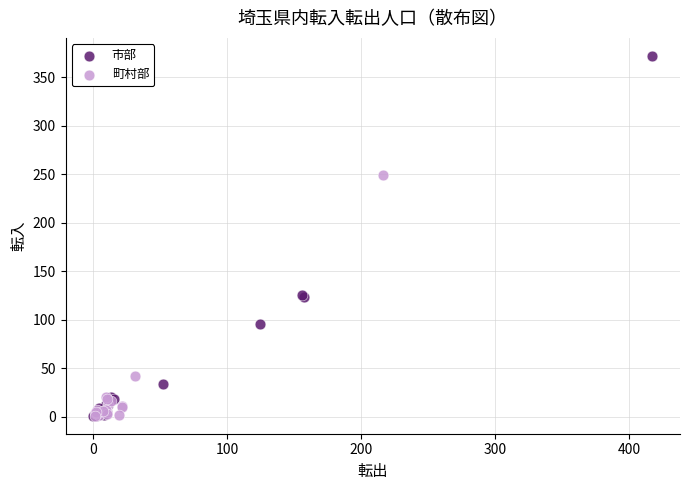

Which series reaches the maximum Y coordinate?

市部